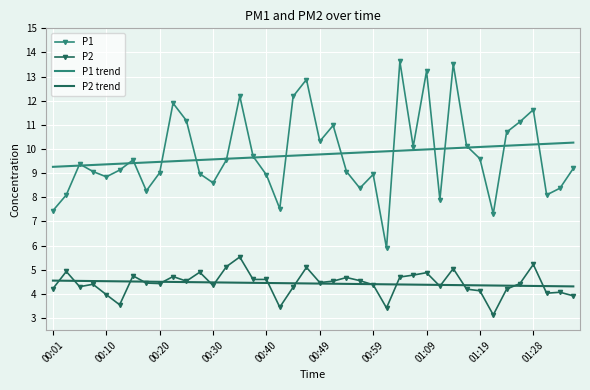

Rank the series by their maximum value, from lowest to highest.

P2 trend, P2, P1 trend, P1